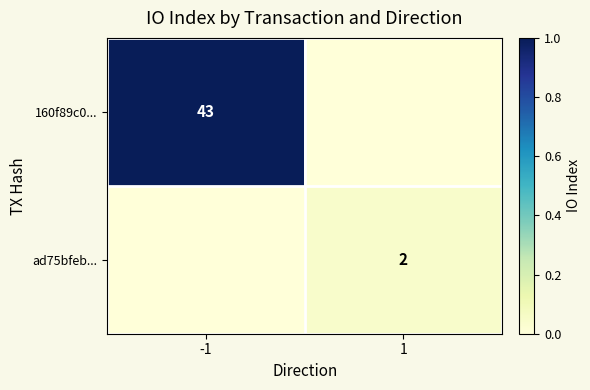

The ad75bfeb... series shows 1 at 1. True or false?

False